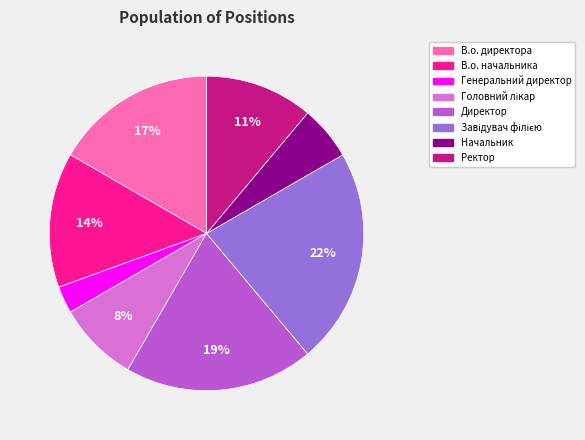

What is the ratio of the value at Начальник to the value at В.о. начальника?

0.4